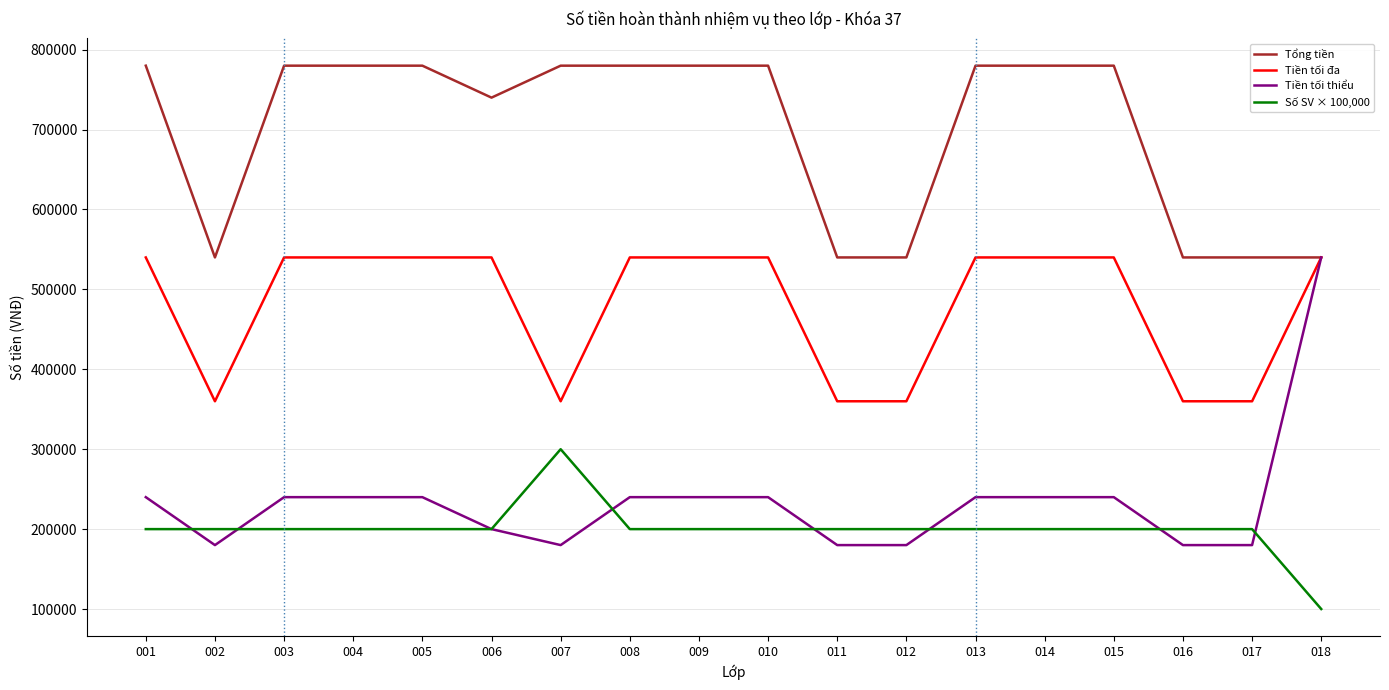

How many lines are shown in the chart?

4